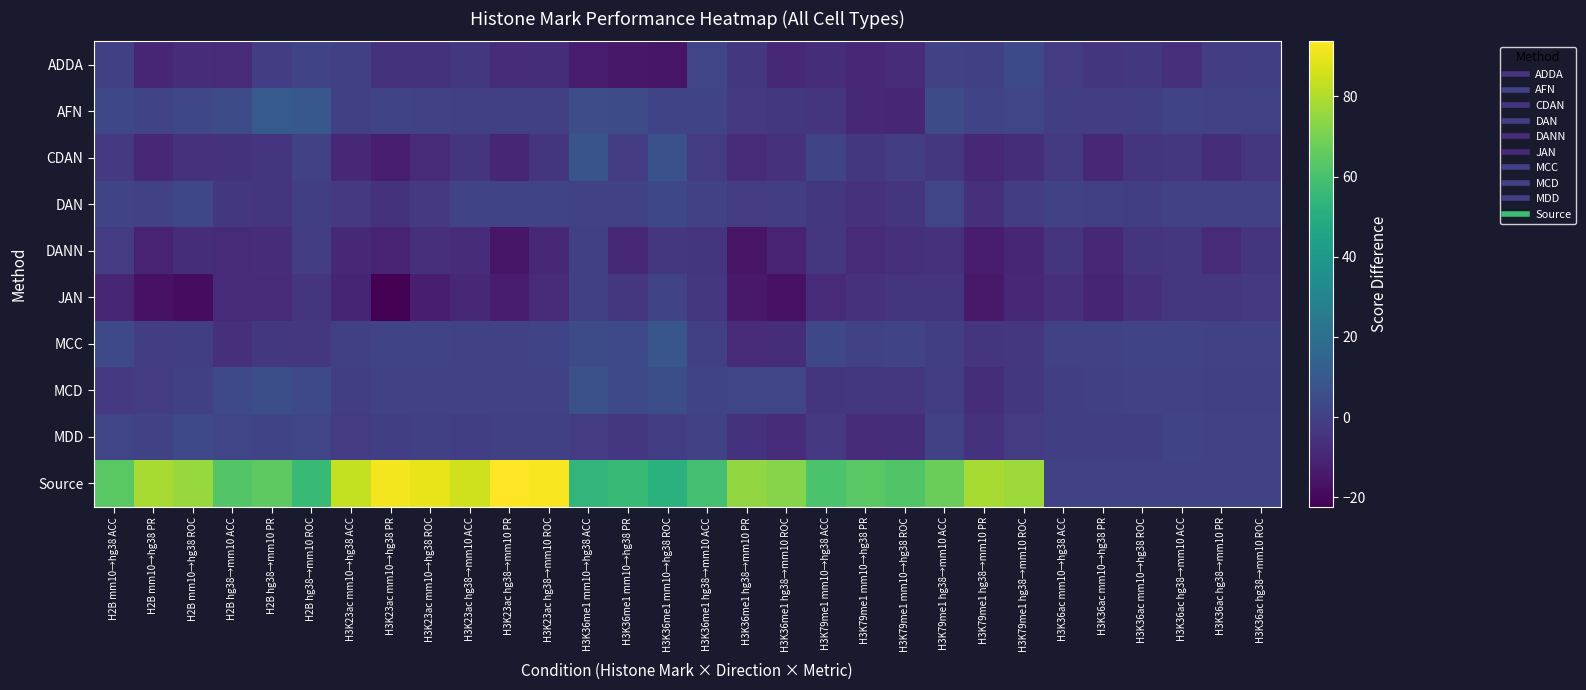

At H3K36me1 mm10→hg38 ROC, list the series in order from smallest to largest.

ADDA, DANN, MDD, AFN, JAN, DAN, MCD, CDAN, MCC, Source